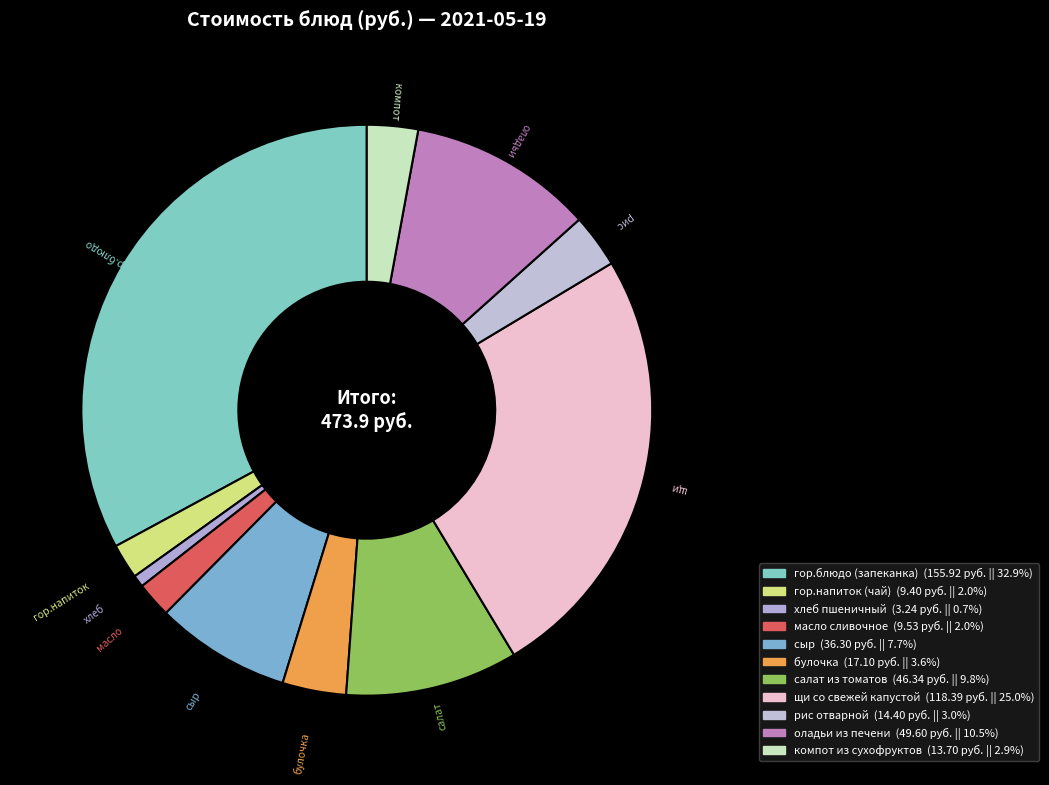

Combined, do булочка and гор.блюдо (запеканка) account for over 50%?

No